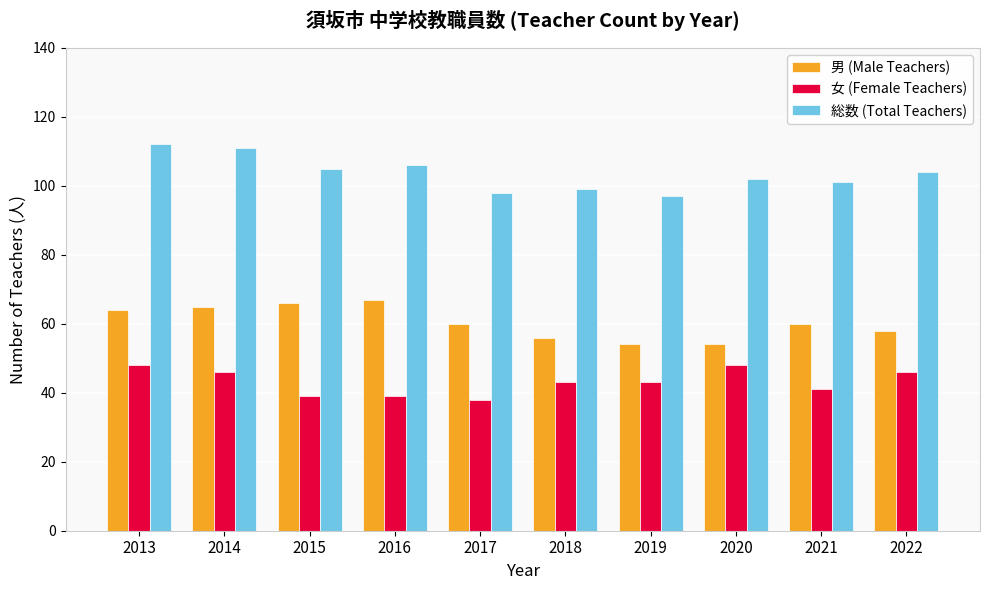

At how many categories does at least one series exceed 64?

10